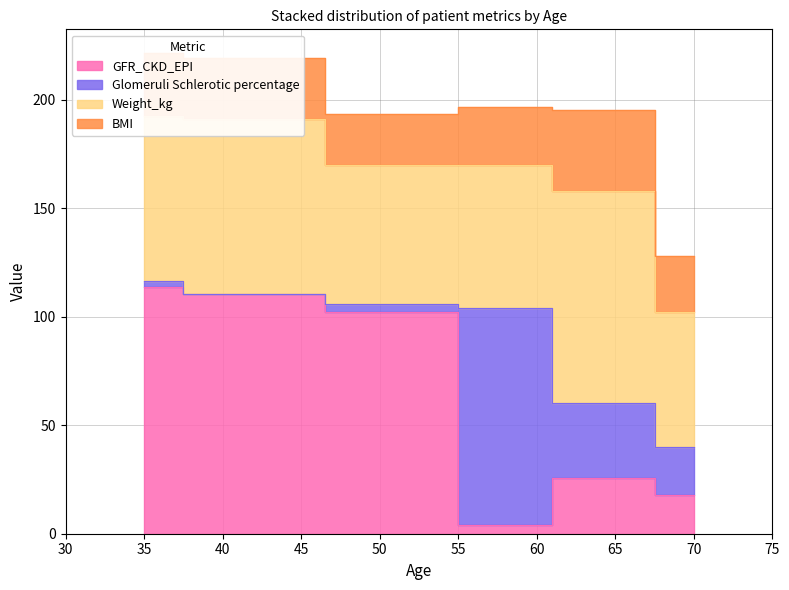

Reading right to left, extract all data points from this chart.

GFR_CKD_EPI: 70=18.0	65=25.6	57=4.2	53=102.2	40=110.3	35=113.7
Glomeruli Schlerotic percentage: 70=21.9	65=34.5	57=100.0	53=3.8	40=0.0	35=3.0
Weight_kg: 70=62.3	65=98.0	57=66.0	53=64.0	40=81.0	35=76.0
BMI: 70=26.0	65=37.1	57=26.6	53=23.5	40=28.0	35=28.8